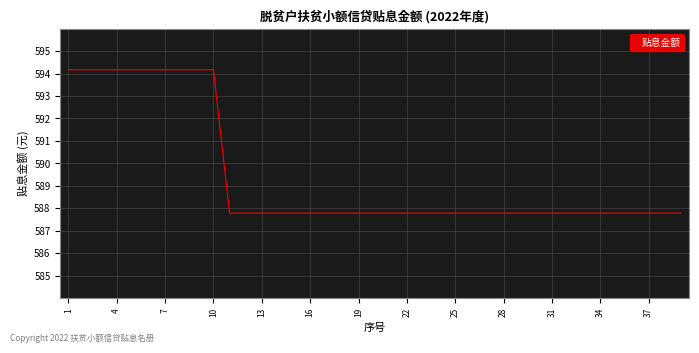

What is the difference between the maximum and minimum values?

6.4